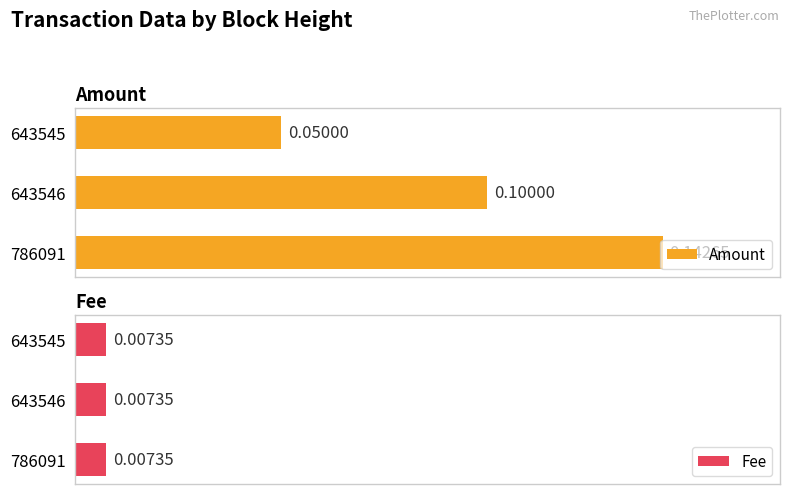

The value of Amount at 643546 is 0.0. True or false?

False